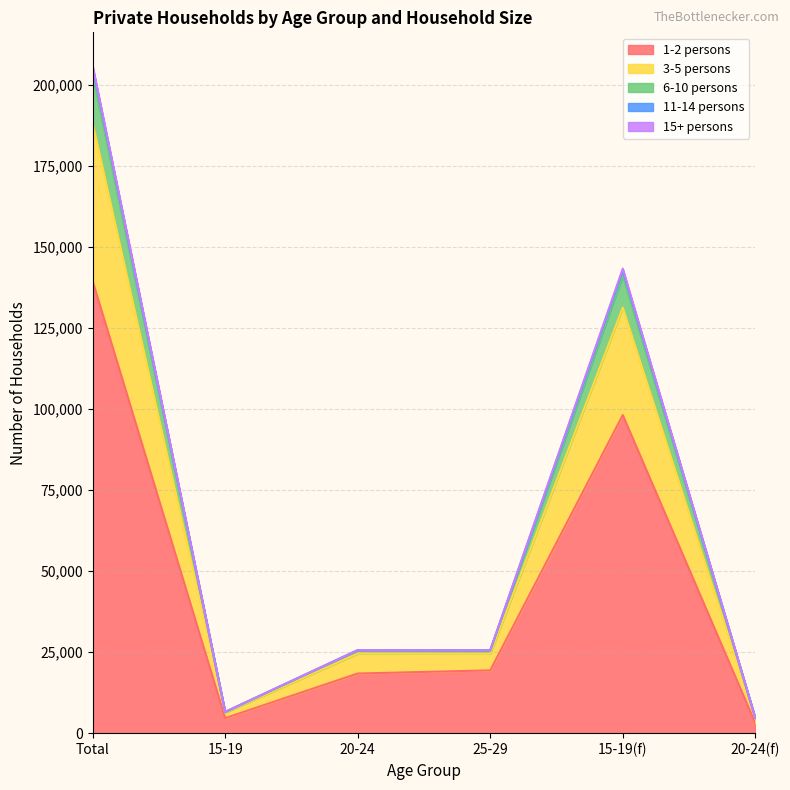

What is the difference between the second highest and minimum values in the 15+ persons series?

476